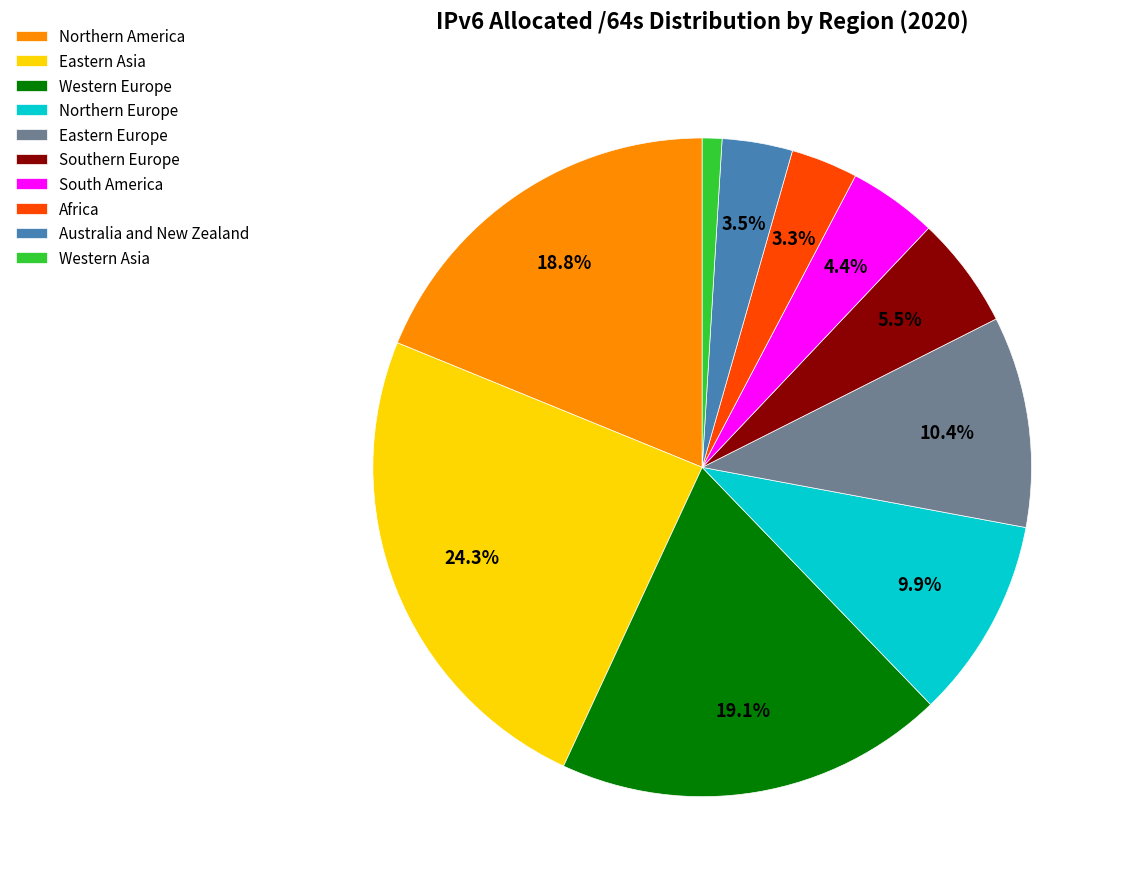

To the nearest percent, what percentage of the pie is South America?

4%